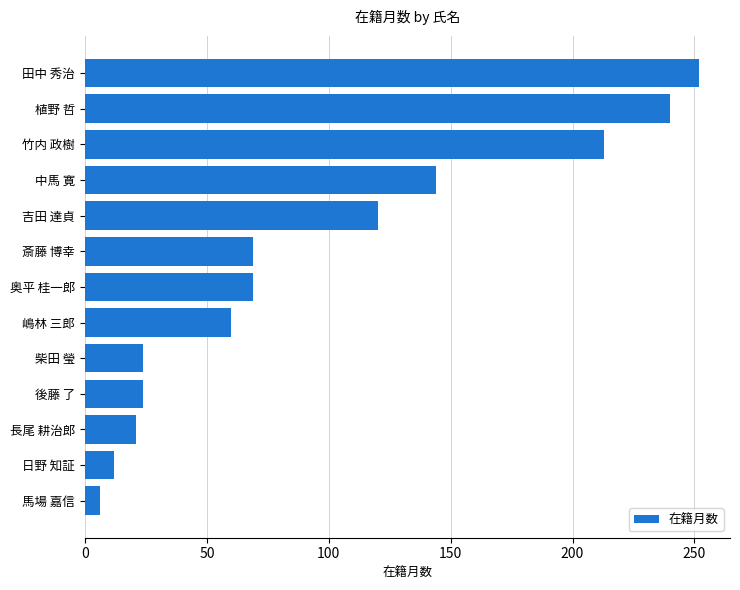

Are the bars grouped side by side (vs. stacked)?

No